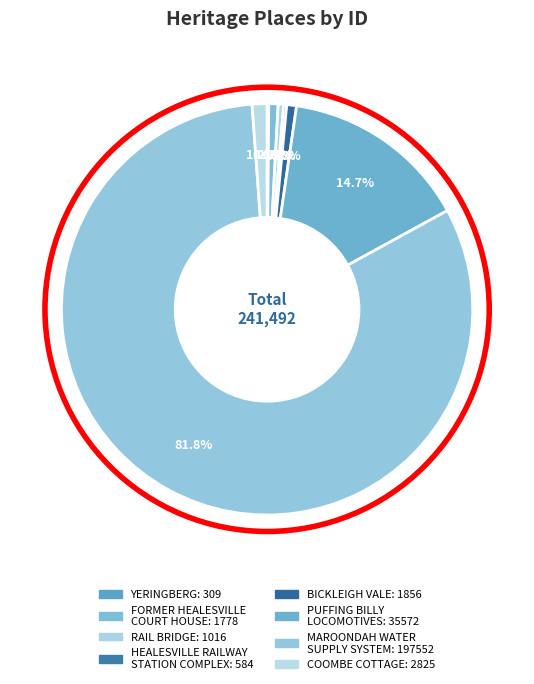

Does BICKLEIGH VALE account for over 50% of the chart?

No